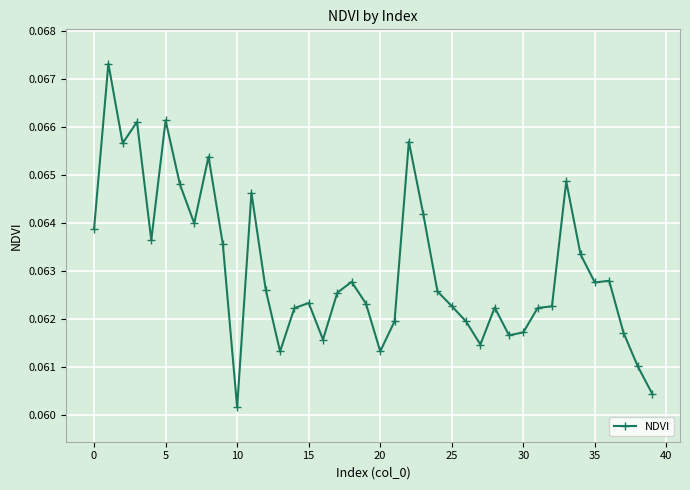

How many values are between 0 and 1?

40